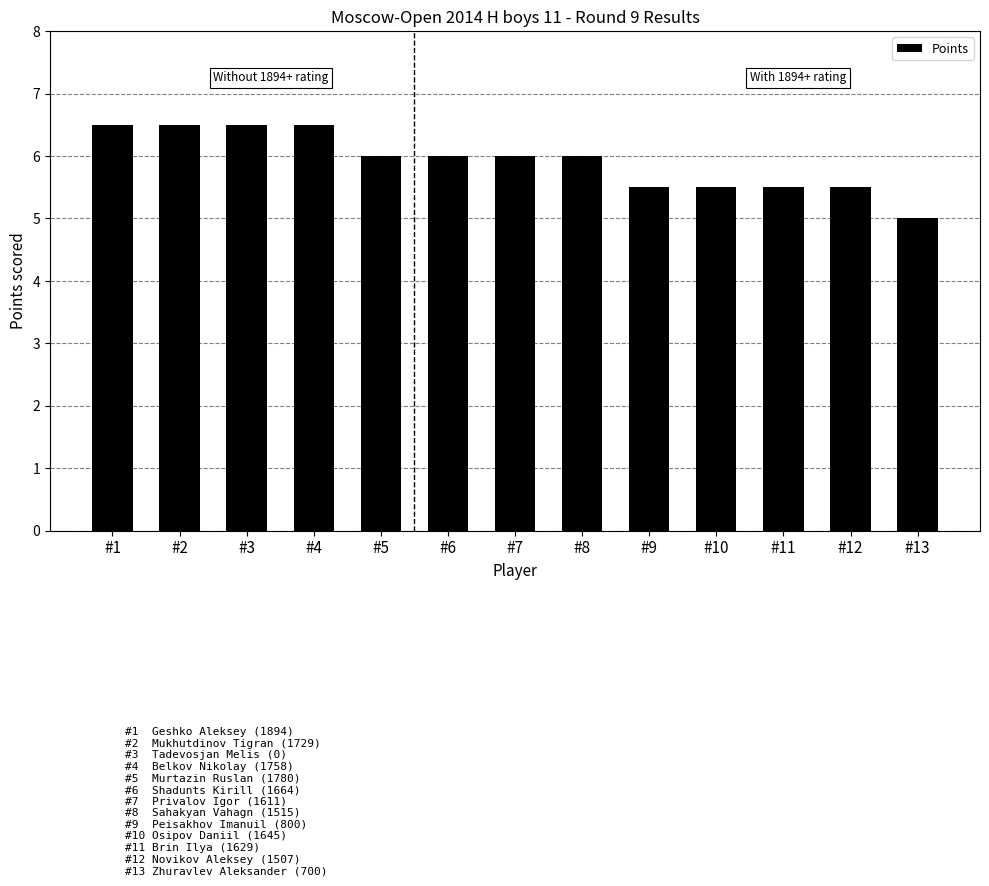

What is the smallest value displayed?

5.0